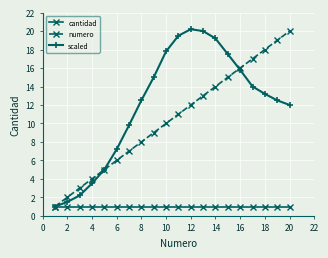

True or false: numero and scaled cross at least once.

True